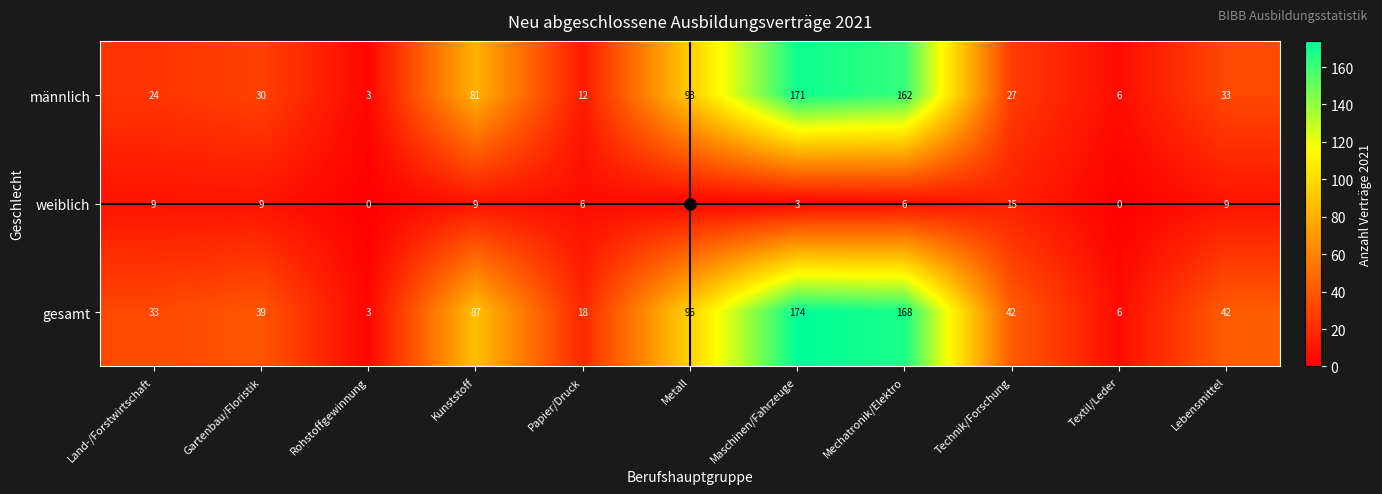

What is the difference between the maximum and minimum values in the gesamt series?

171